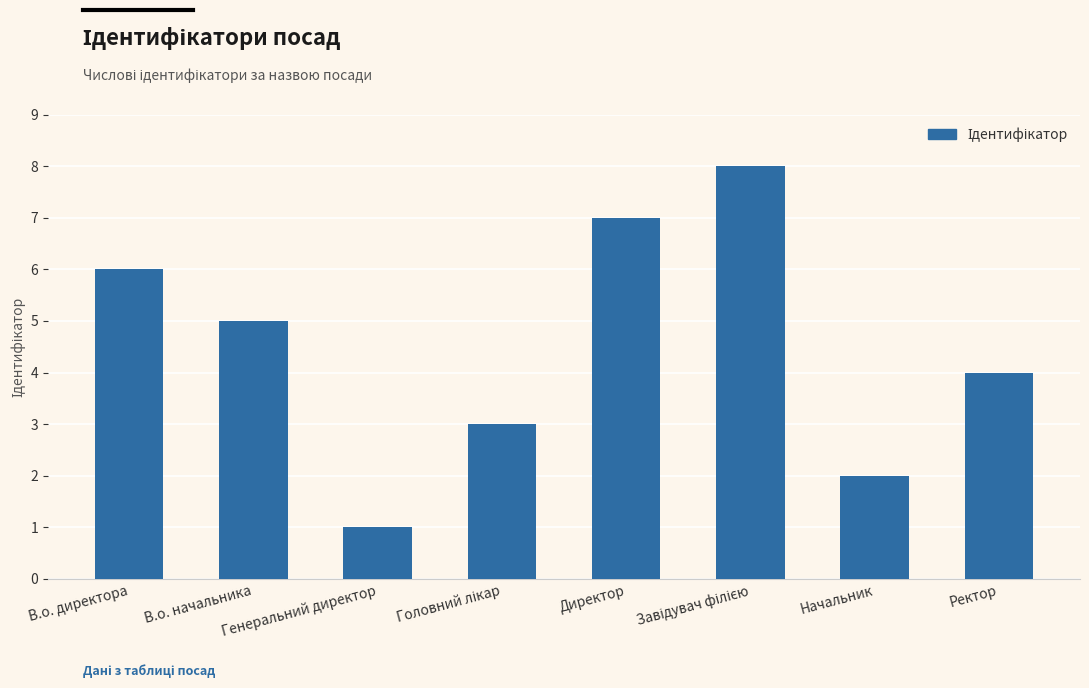

At which label is the value closest to 4?

Ректор